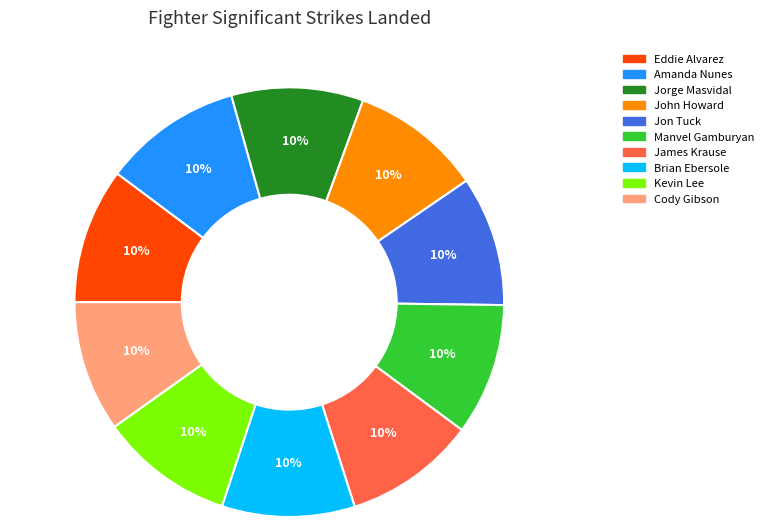

To the nearest percent, what portion does Jon Tuck represent?

10%